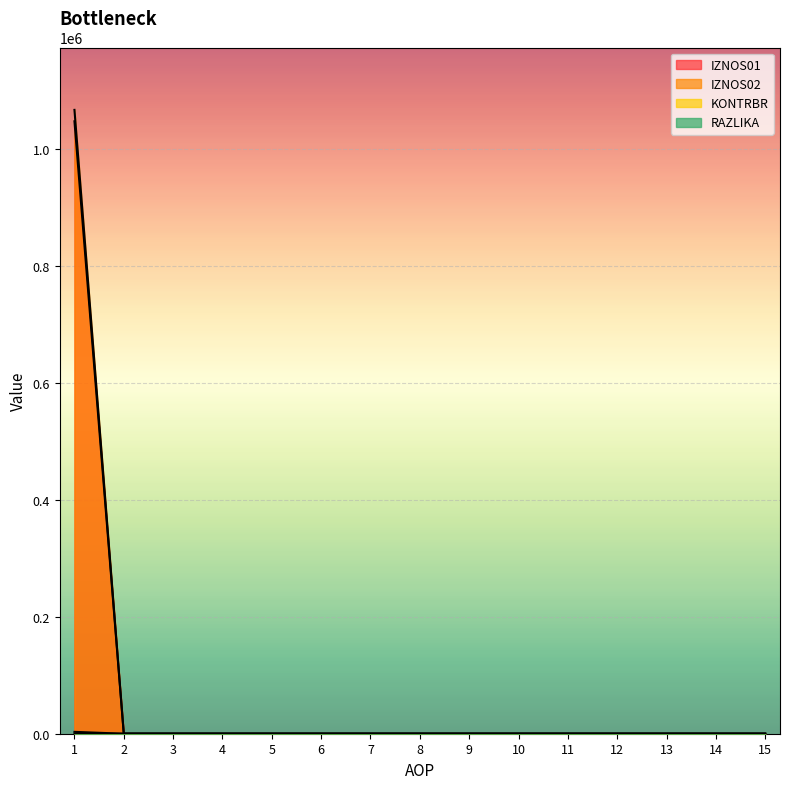

What are all the series names shown in the legend?

IZNOS01, IZNOS02, KONTRBR, RAZLIKA